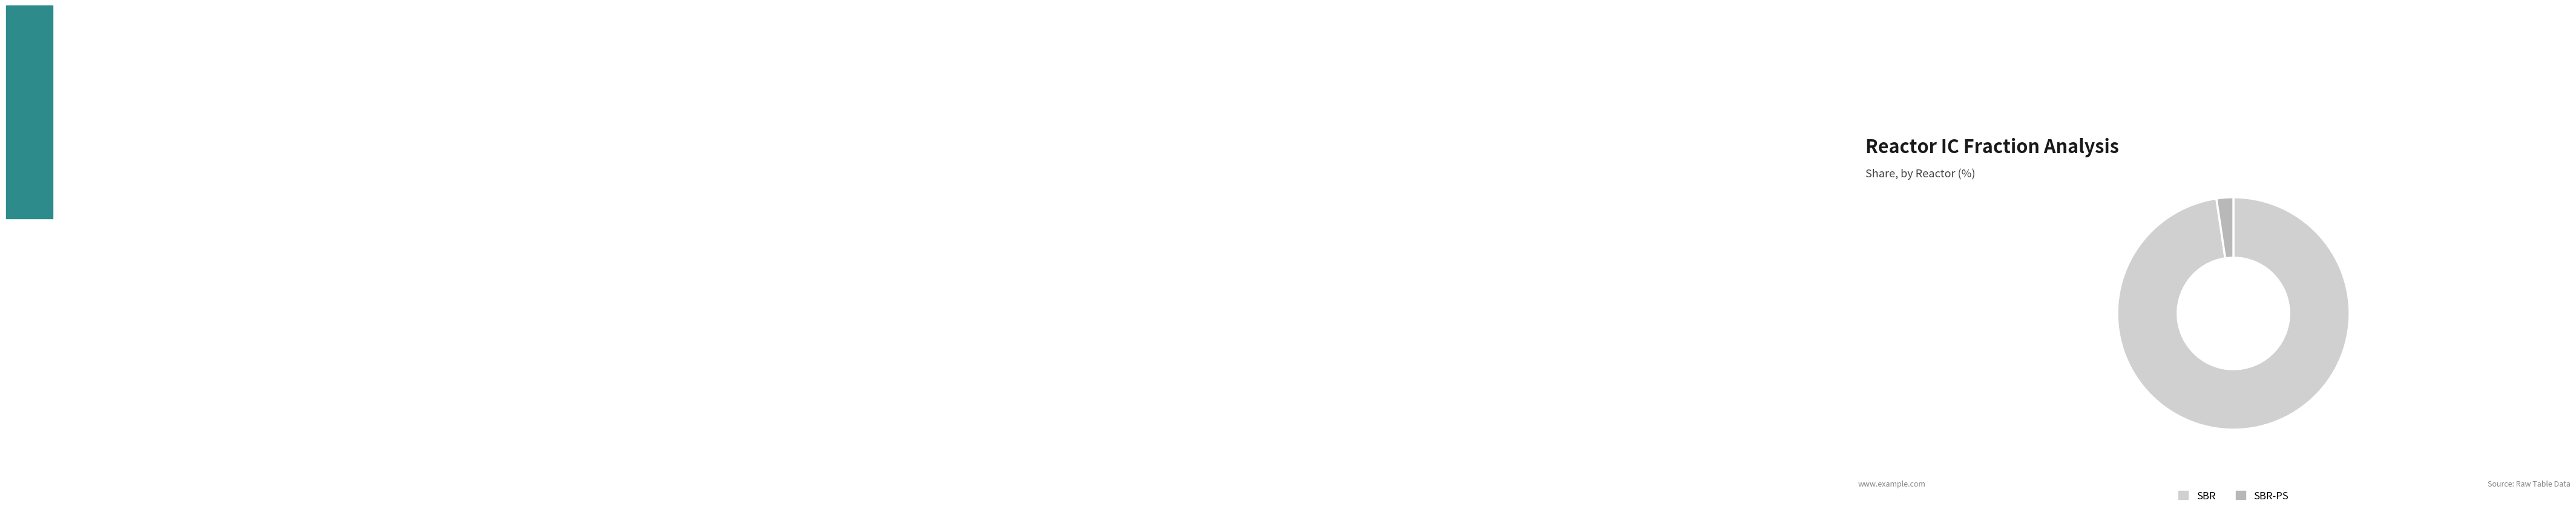

Rank the categories by value from highest to lowest.

SBR, SBR-PS